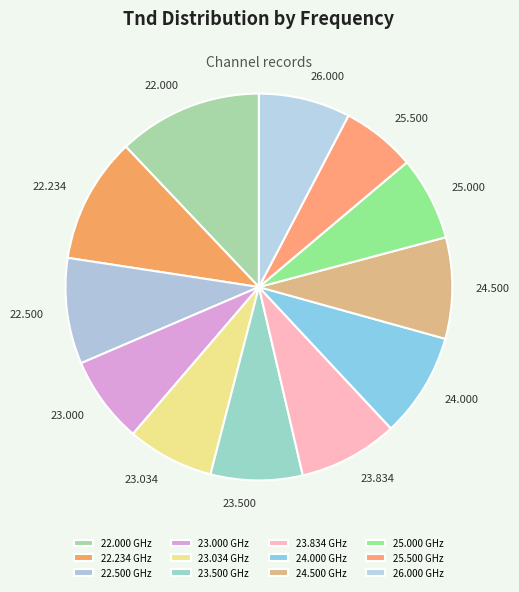

Which category has the biggest portion of the pie?

22.000 GHz